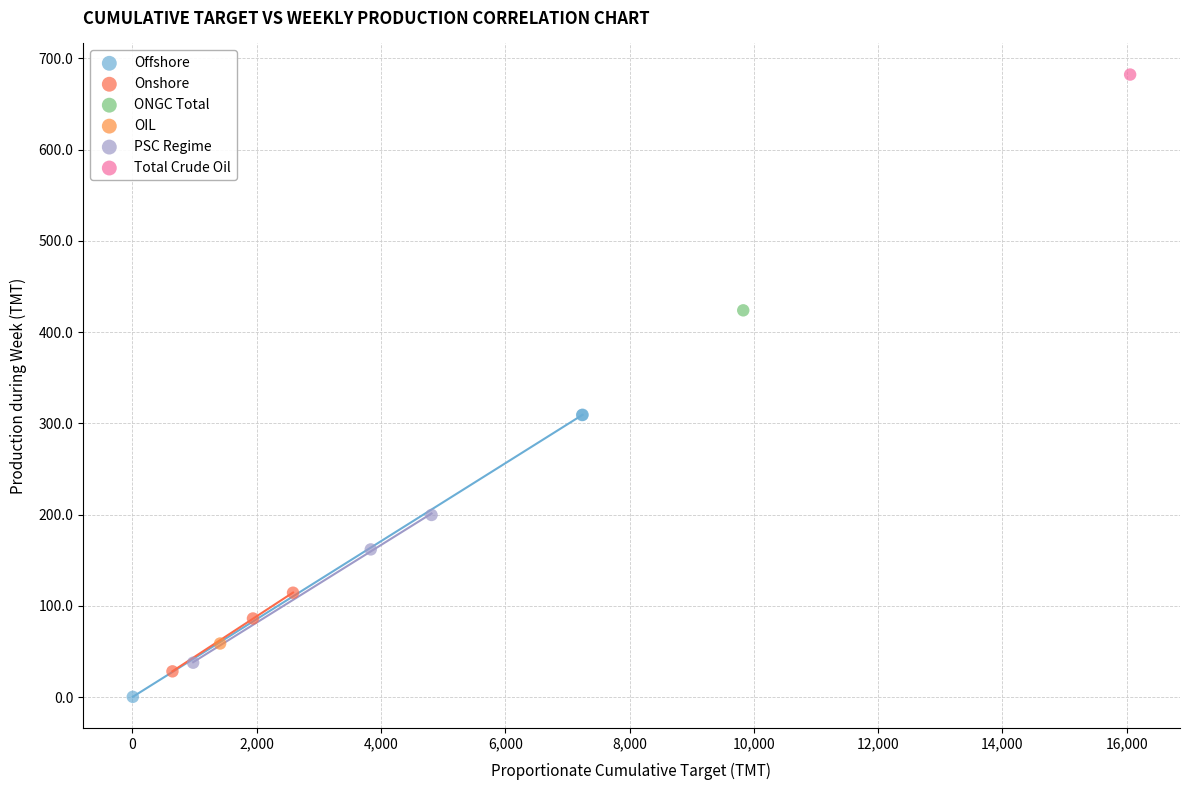

What are all the series names shown in the legend?

Offshore, Onshore, ONGC Total, OIL, PSC Regime, Total Crude Oil